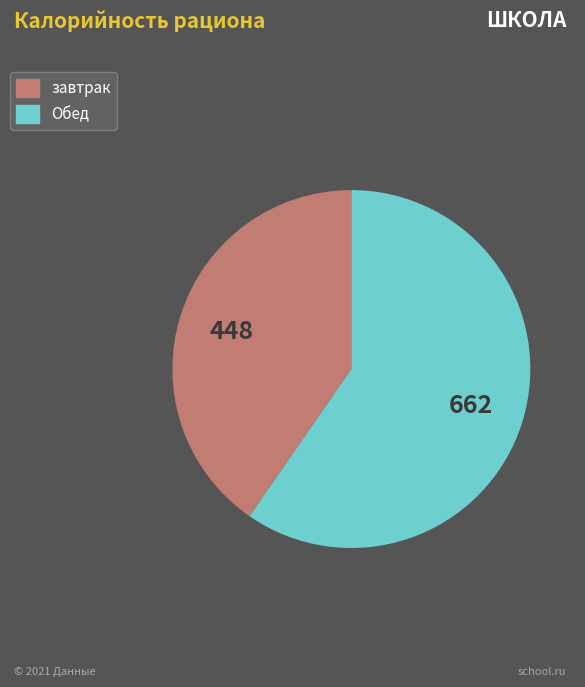

Which has a higher value, Обед or завтрак?

Обед